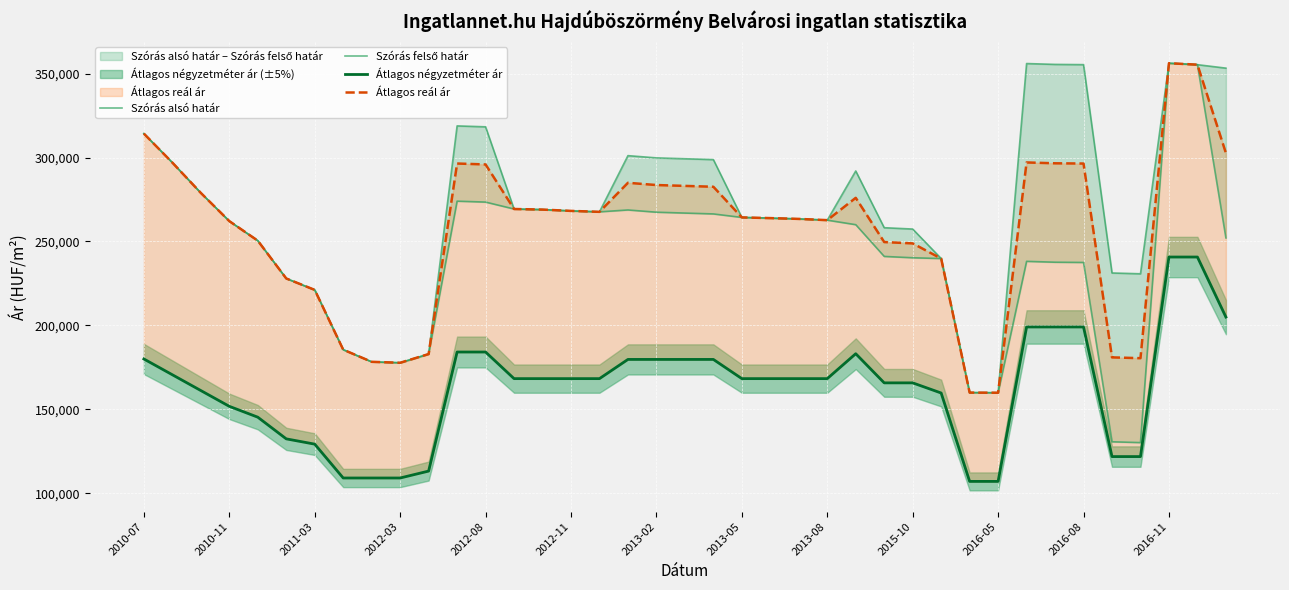

Between 2016-11 and 37, which series saw the biggest shift?

Szórás alsó határ